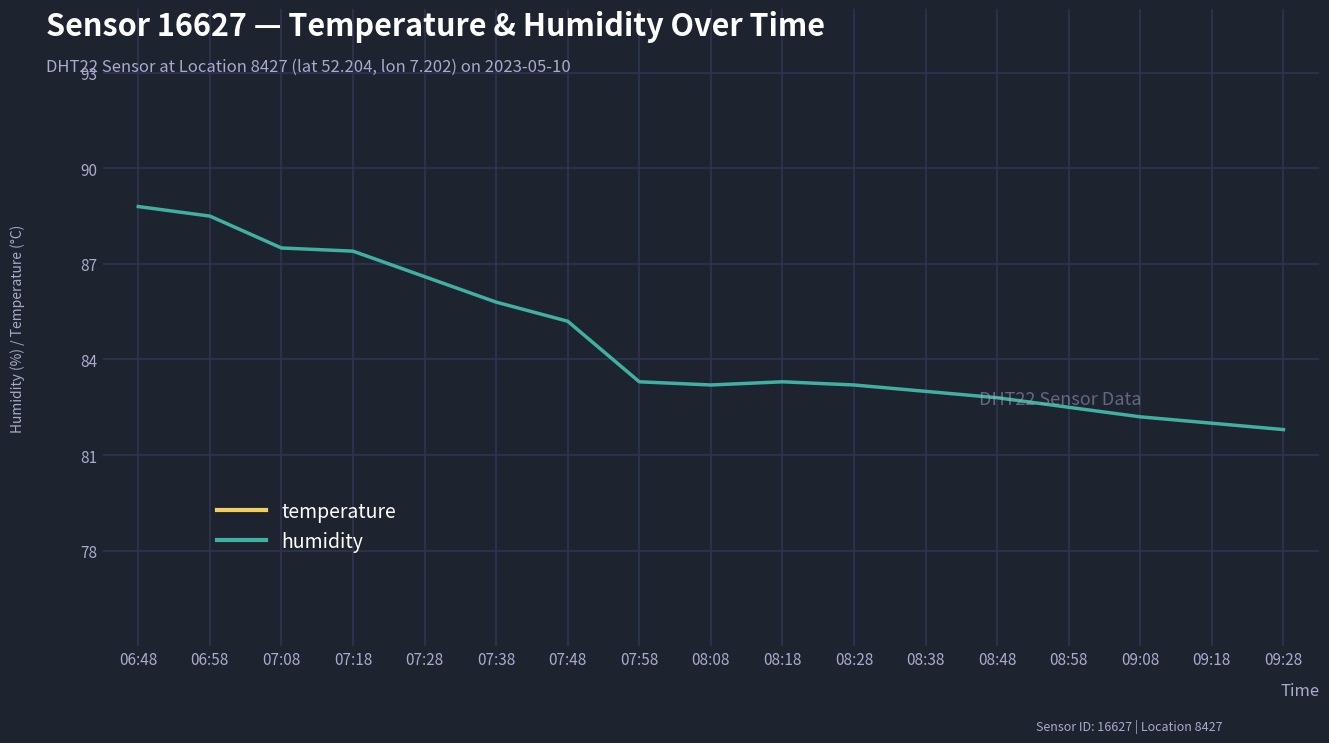

What is the minimum value for humidity?

81.8